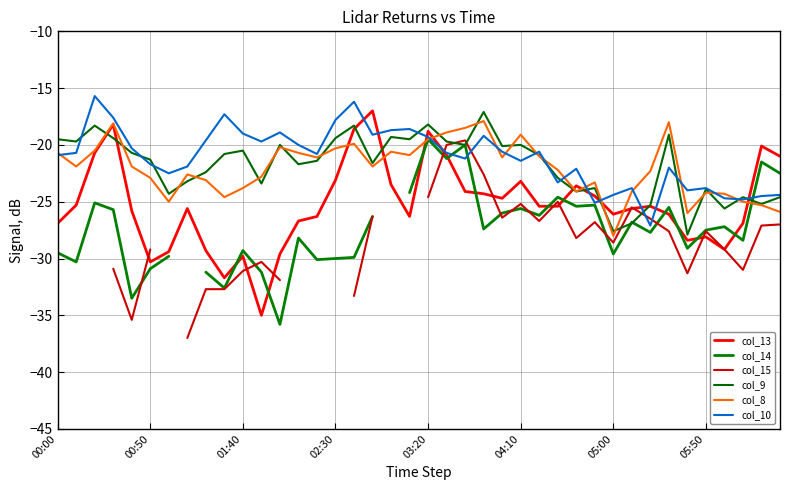

True or false: col_10 has a value of -15.0 at 27.

False